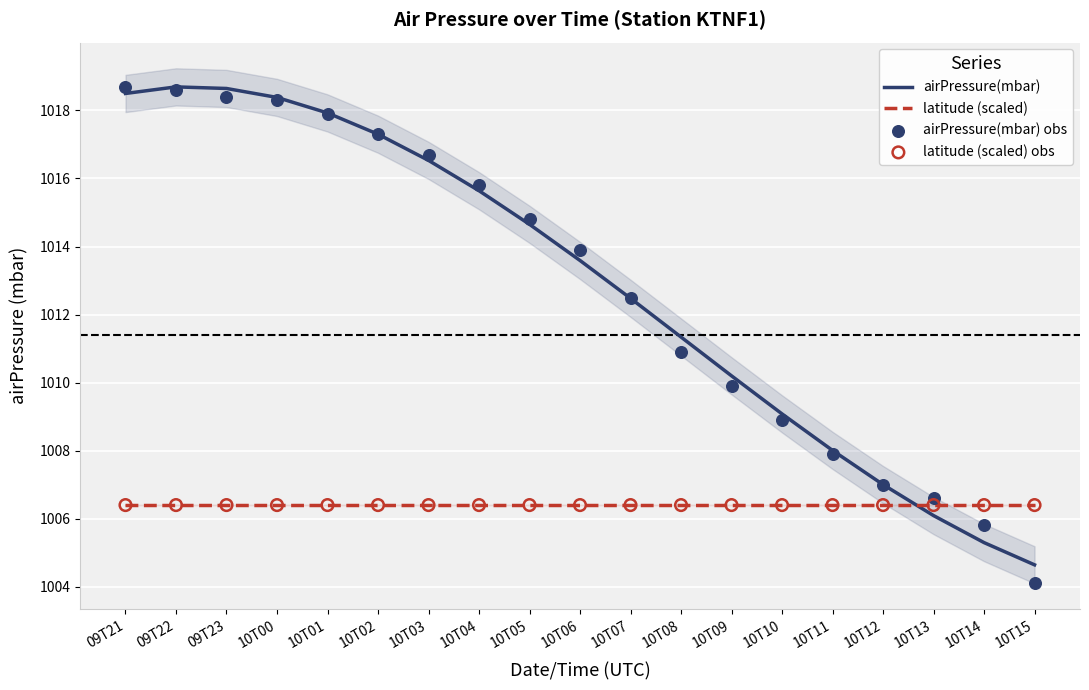

At which category is the sum across all series the highest?

09T22